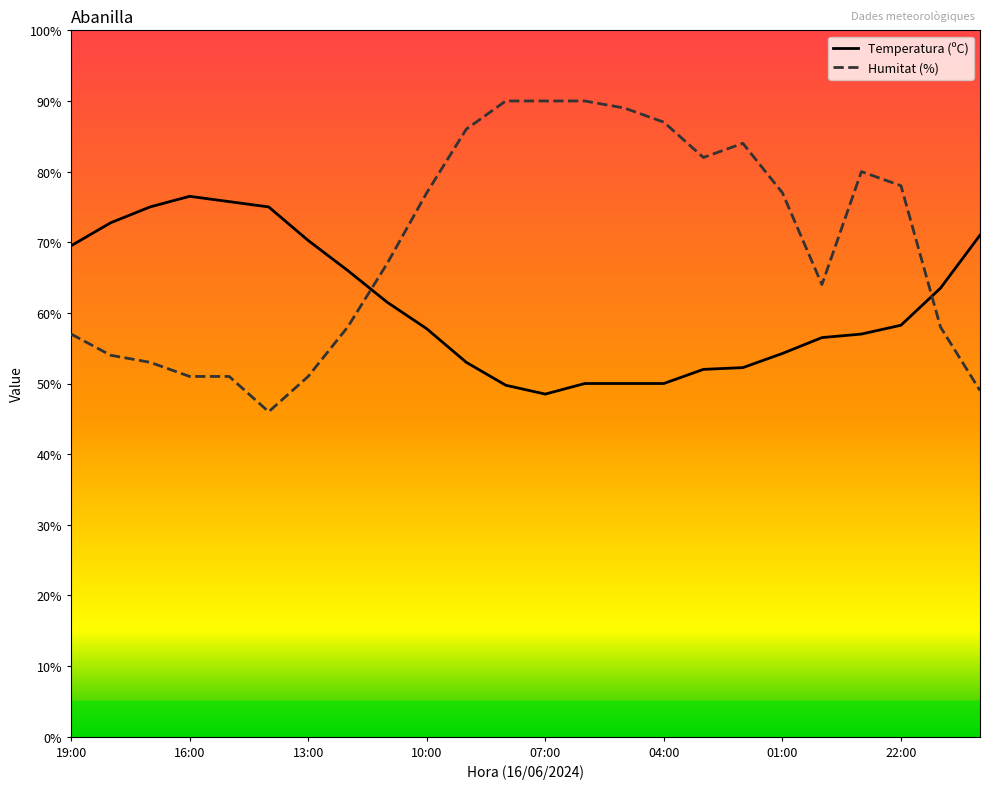

Does the chart display data point markers on the line(s)?

No